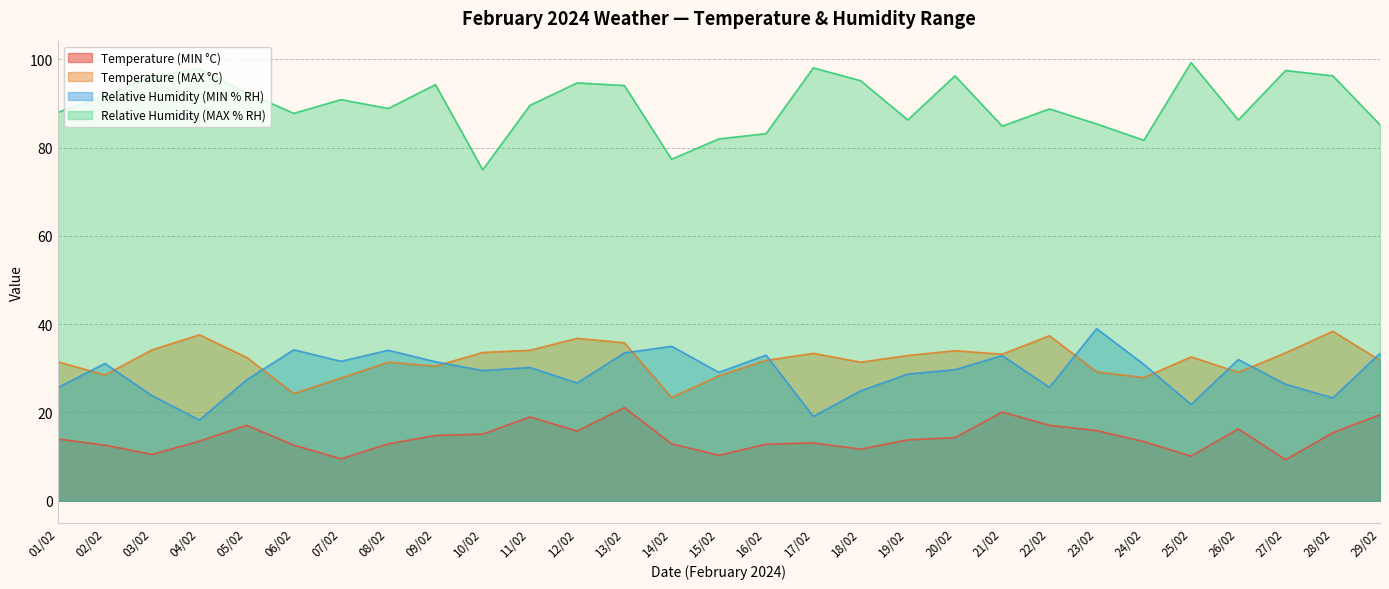

Between 13/02 and 24/02, which series saw the biggest shift?

Relative Humidity (MAX % RH)